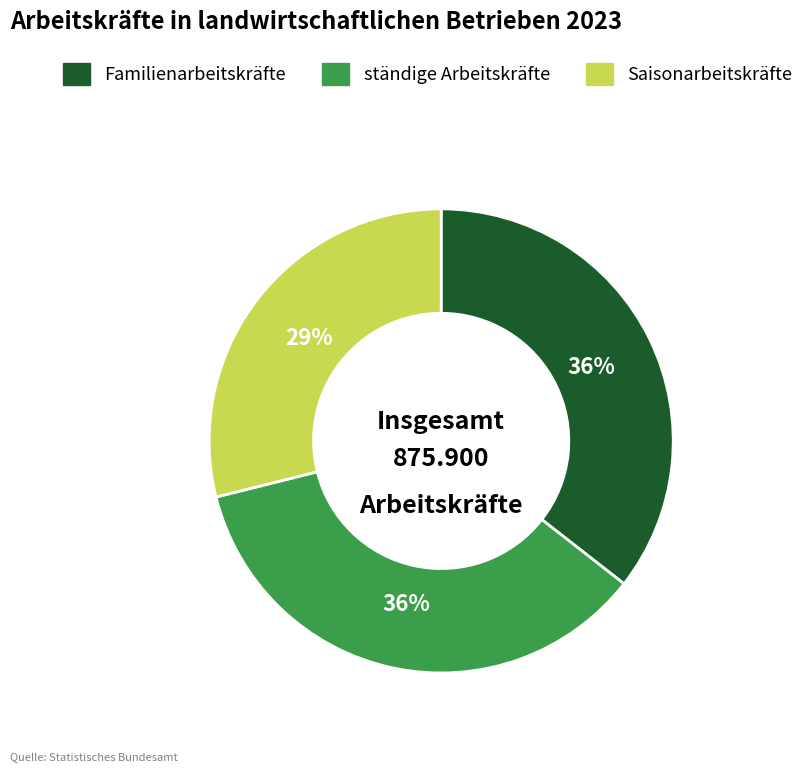

Is there a majority slice in this chart?

No